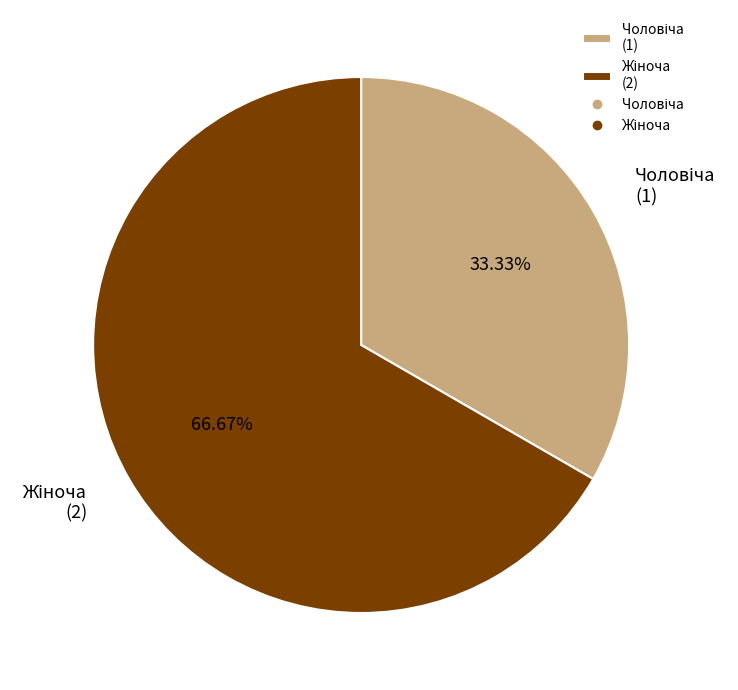

Count the number of slices in the pie.

2